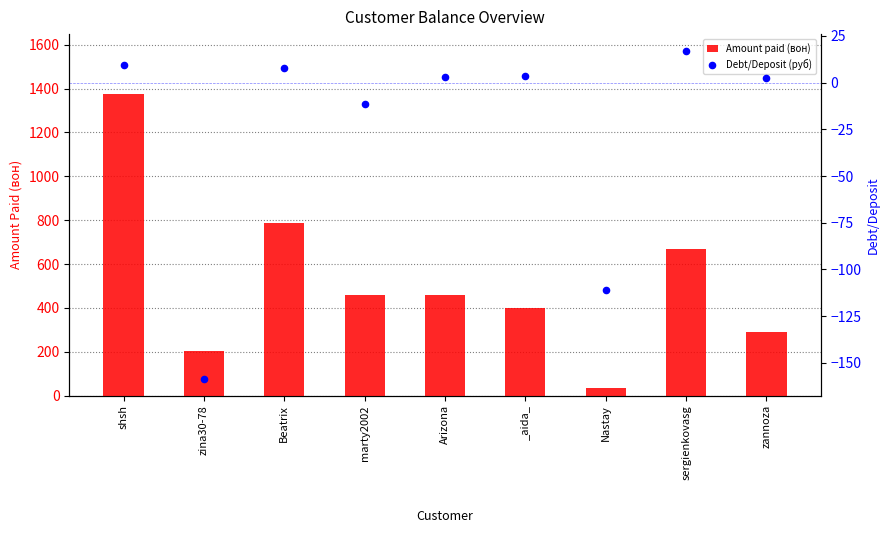

Which series has the largest total across all categories?

Amount paid (вон)